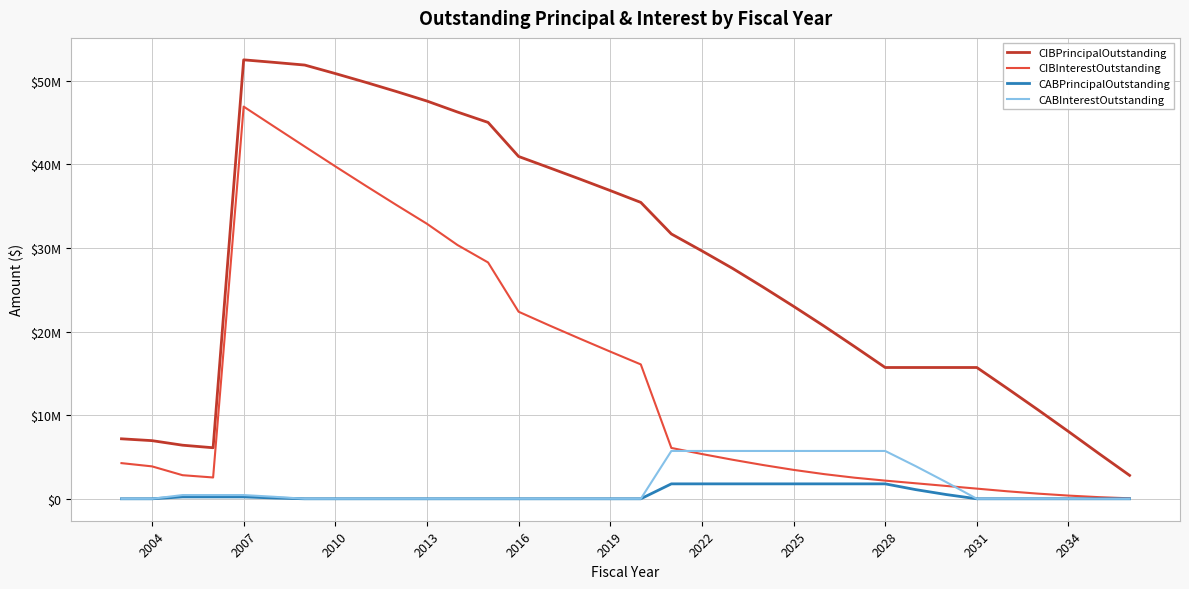

Does the chart have visible grid lines?

Yes